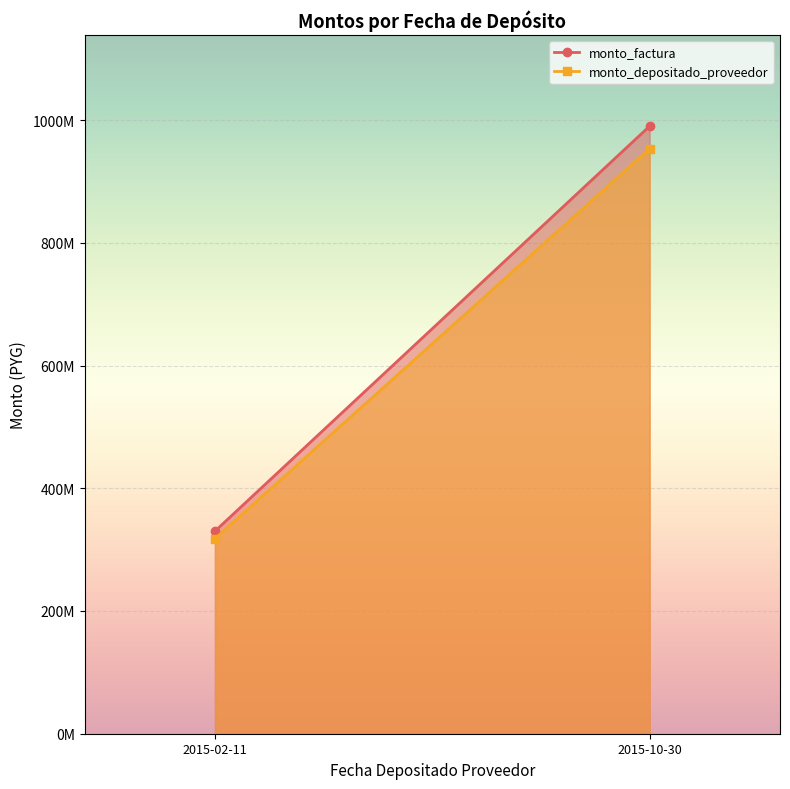

Which category has the lowest value in the monto_factura series?

2015-02-11